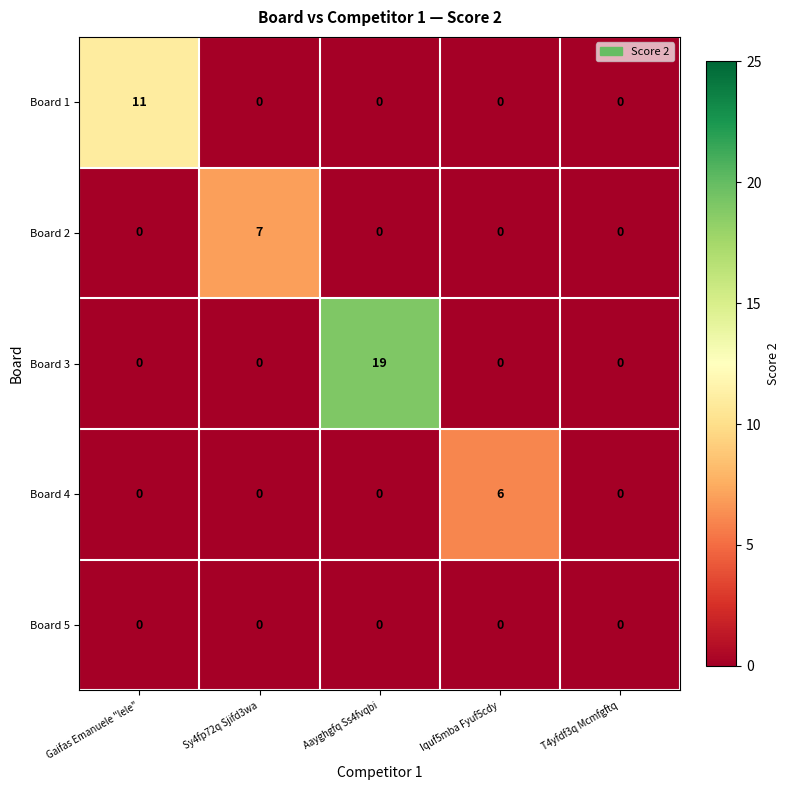

Which category has the highest value in the Board 2 series?

Sy4fp72q Sjifd3wa